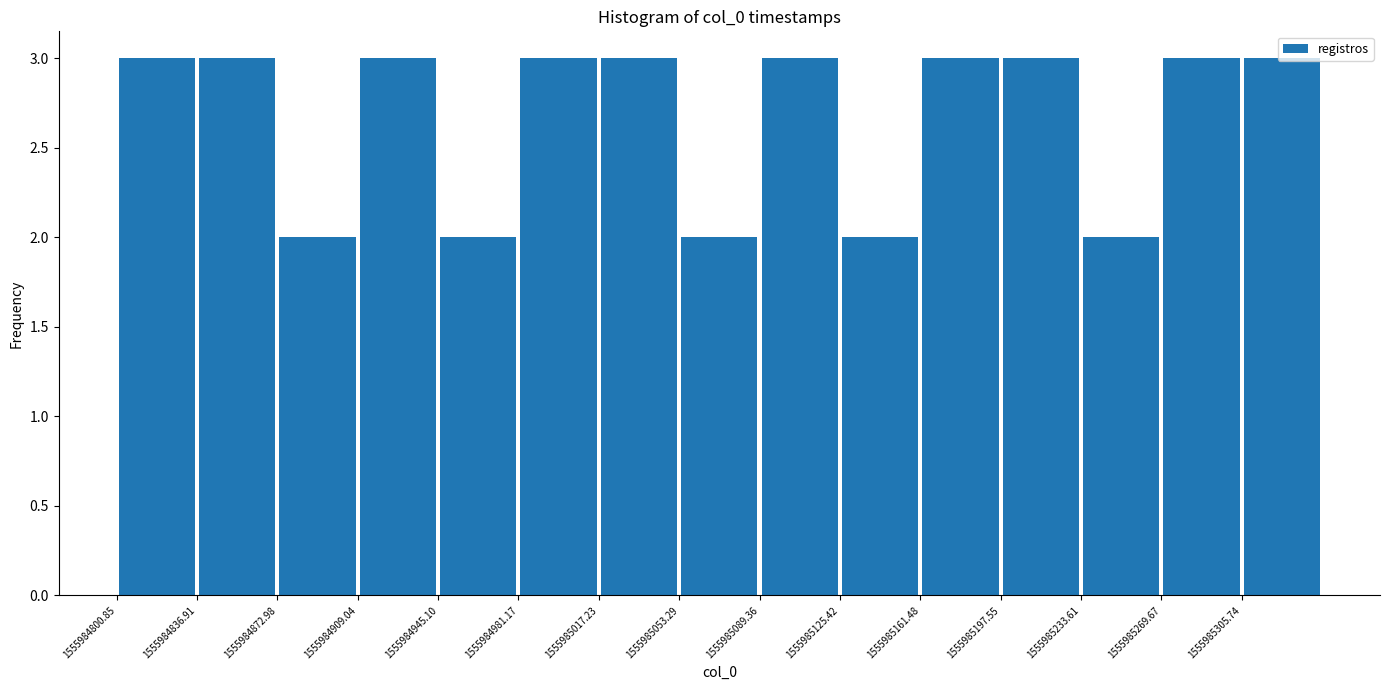

How tall is the bar that spans 1555984910 to 1555984945 on the x-axis? Neither the bar edges nor the heights are printed on the chart, so give them approximately, as read against the axes.

3